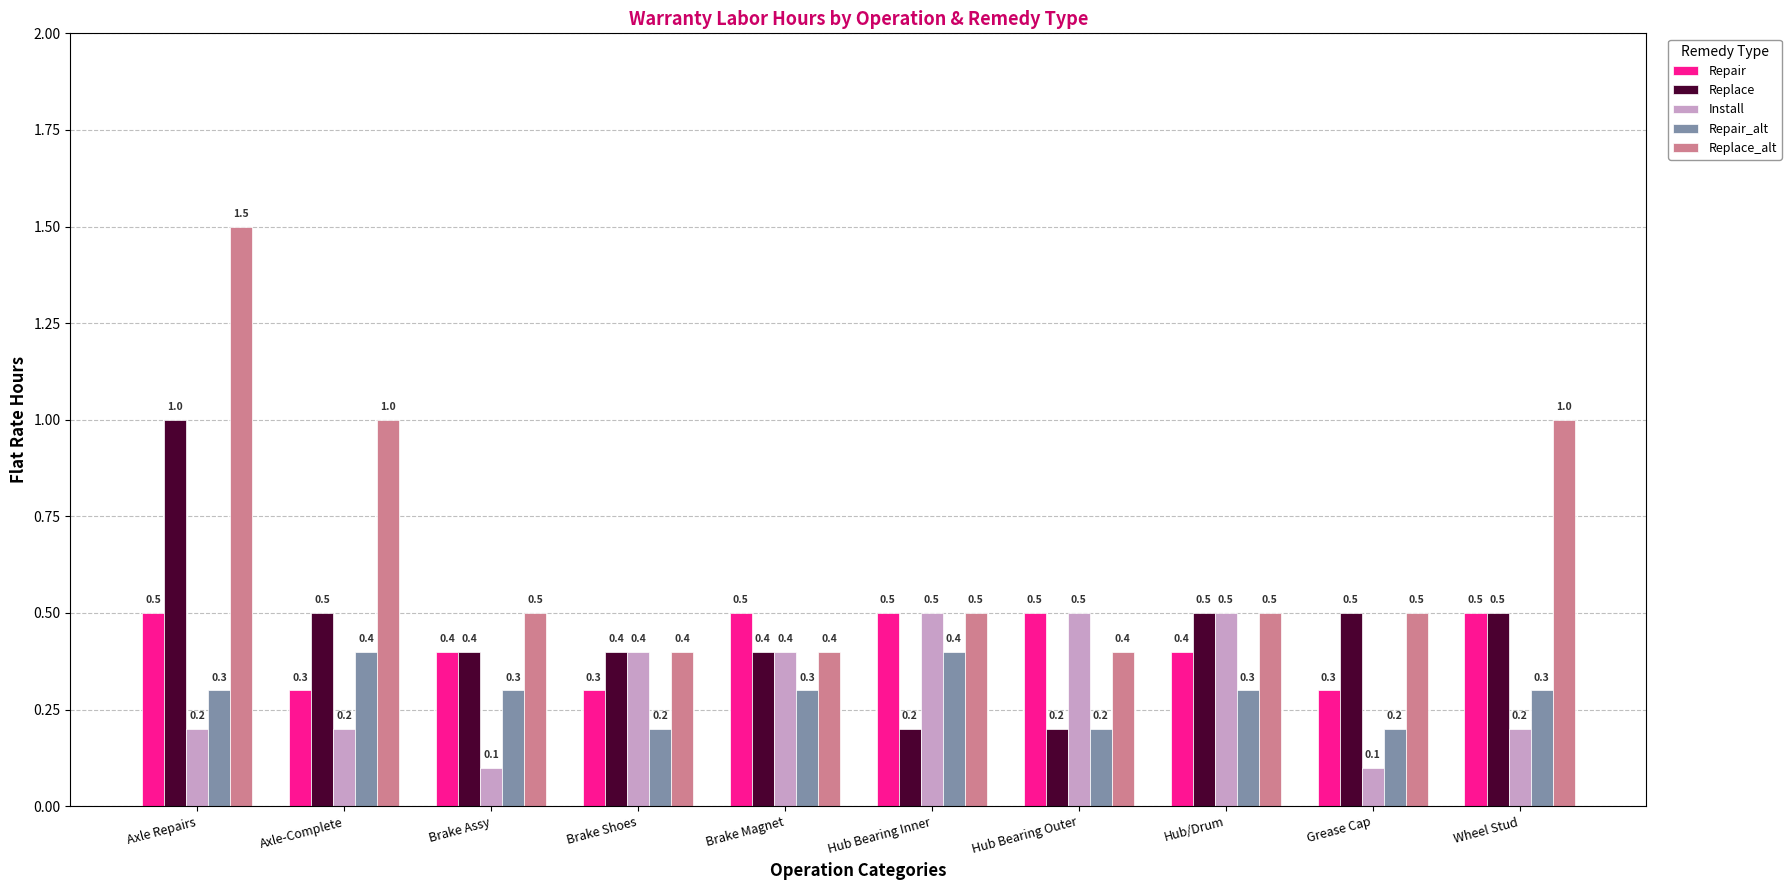

Reading right to left, what are all the values shown in this chart?

Repair: Wheel Stud=0.5	Grease Cap=0.3	Hub/Drum=0.4	Hub Bearing Outer=0.5	Hub Bearing Inner=0.5	Brake Magnet=0.5	Brake Shoes=0.3	Brake Assy=0.4	Axle-Complete=0.3	Axle Repairs=0.5
Replace: Wheel Stud=0.5	Grease Cap=0.5	Hub/Drum=0.5	Hub Bearing Outer=0.2	Hub Bearing Inner=0.2	Brake Magnet=0.4	Brake Shoes=0.4	Brake Assy=0.4	Axle-Complete=0.5	Axle Repairs=1.0
Install: Wheel Stud=0.2	Grease Cap=0.1	Hub/Drum=0.5	Hub Bearing Outer=0.5	Hub Bearing Inner=0.5	Brake Magnet=0.4	Brake Shoes=0.4	Brake Assy=0.1	Axle-Complete=0.2	Axle Repairs=0.2
Repair_alt: Wheel Stud=0.3	Grease Cap=0.2	Hub/Drum=0.3	Hub Bearing Outer=0.2	Hub Bearing Inner=0.4	Brake Magnet=0.3	Brake Shoes=0.2	Brake Assy=0.3	Axle-Complete=0.4	Axle Repairs=0.3
Replace_alt: Wheel Stud=1.0	Grease Cap=0.5	Hub/Drum=0.5	Hub Bearing Outer=0.4	Hub Bearing Inner=0.5	Brake Magnet=0.4	Brake Shoes=0.4	Brake Assy=0.5	Axle-Complete=1.0	Axle Repairs=1.5